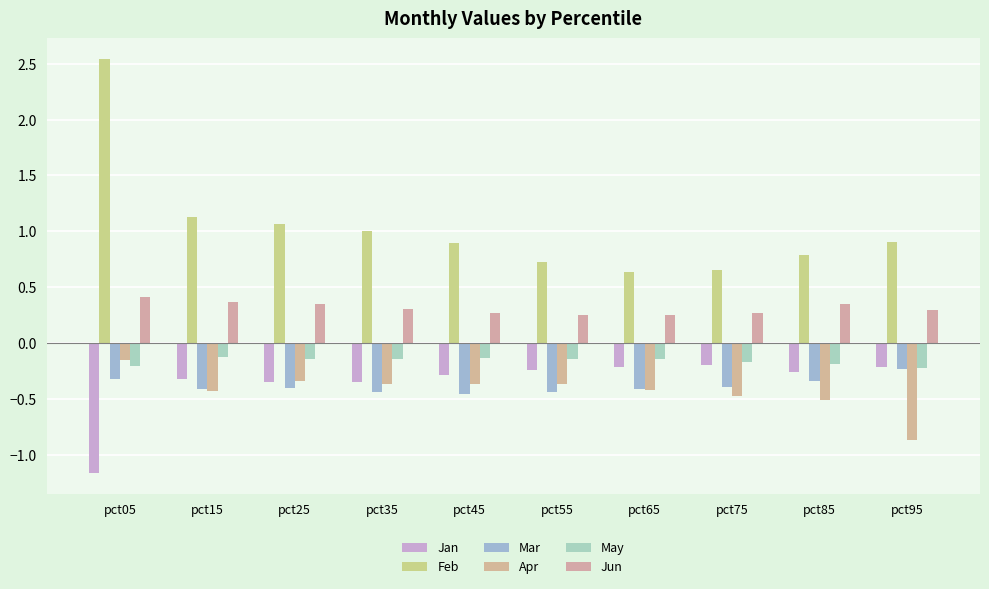

What is the value of the Jan bar at the 10th from the left?

-0.2